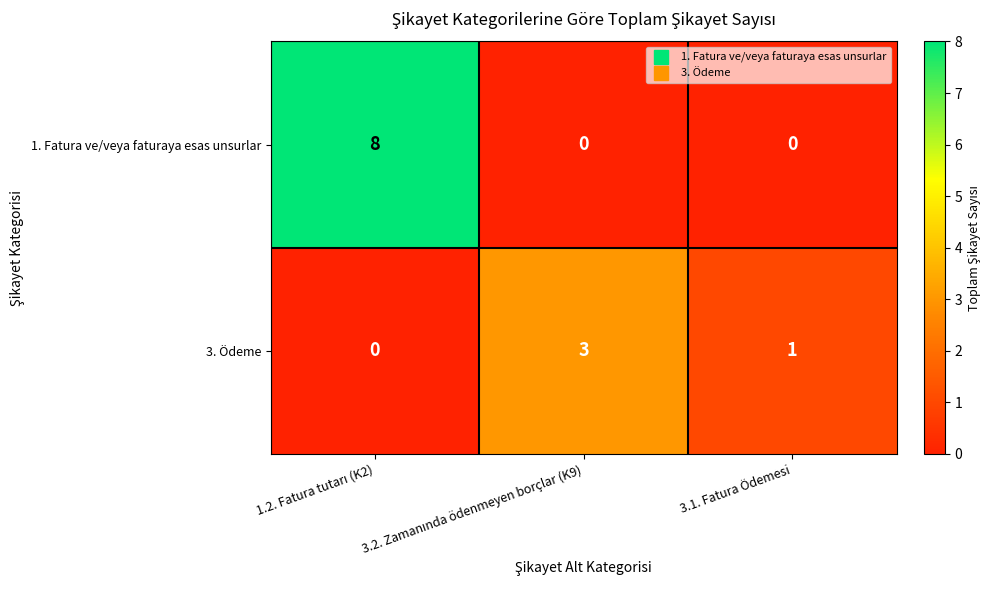

Which series has the largest range (max minus min)?

1. Fatura ve/veya faturaya esas unsurlar